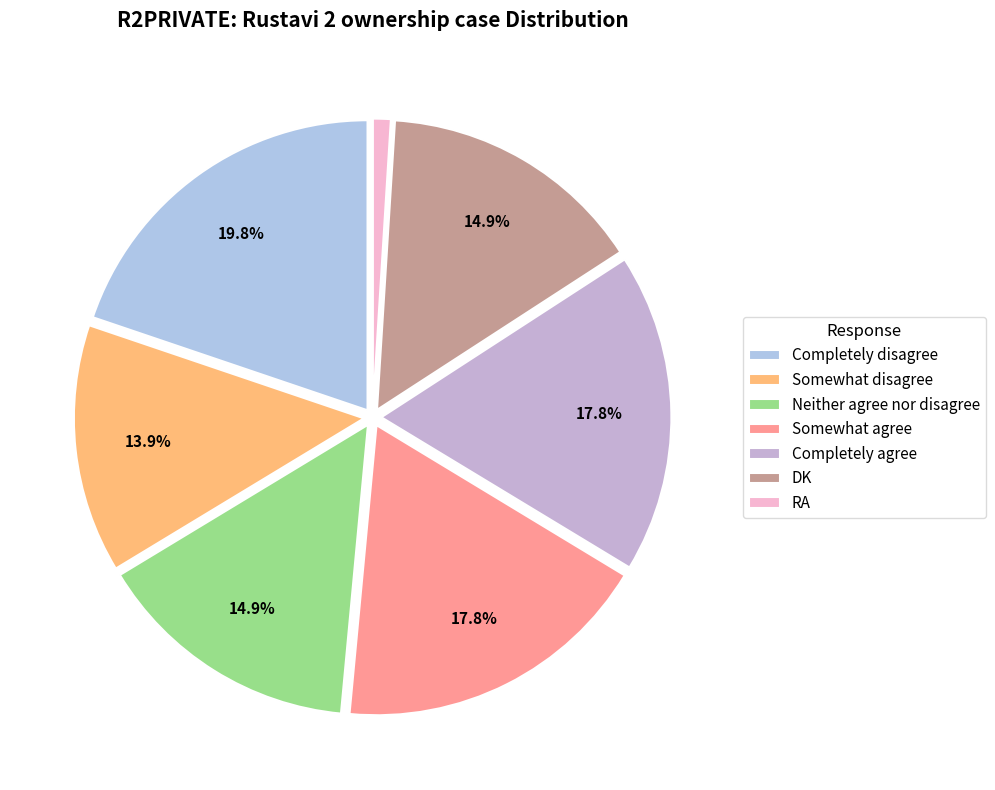

How many slices are in this pie chart?

7